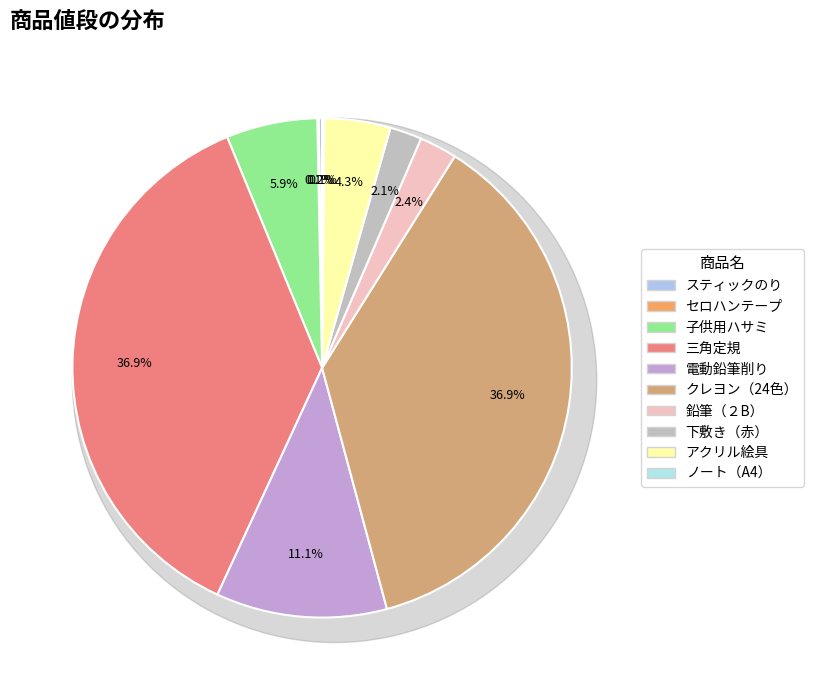

What is the smallest slice in the pie chart?

セロハンテープ